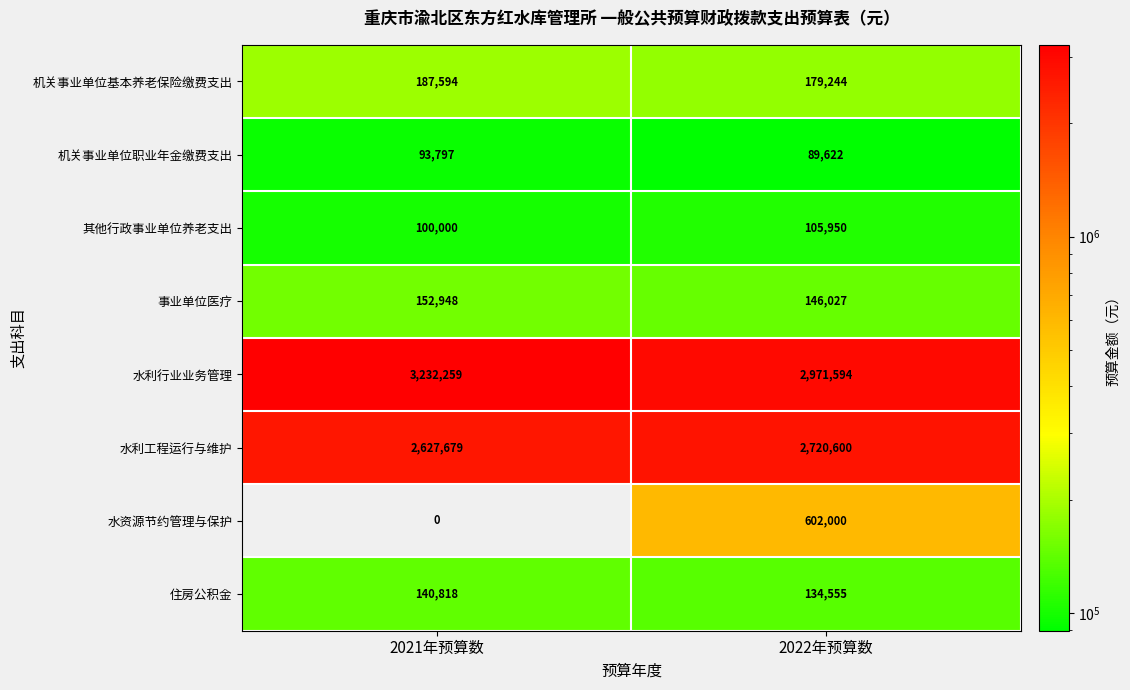

How many series are shown in this chart?

8